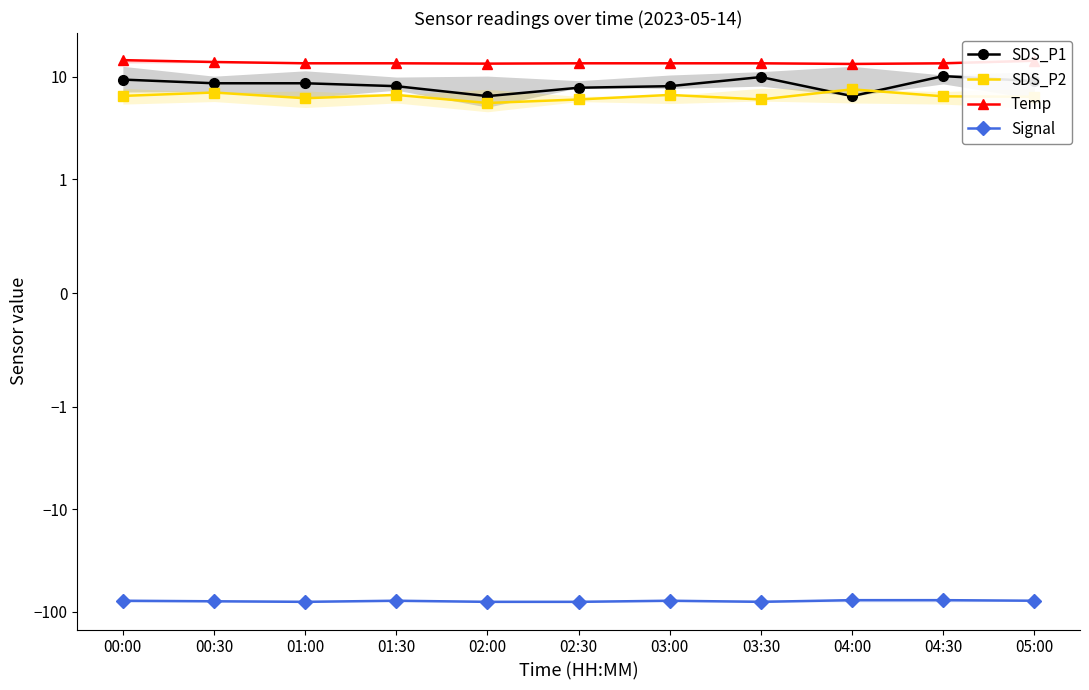

Which has a higher value, 03:00 or 01:00?

01:00